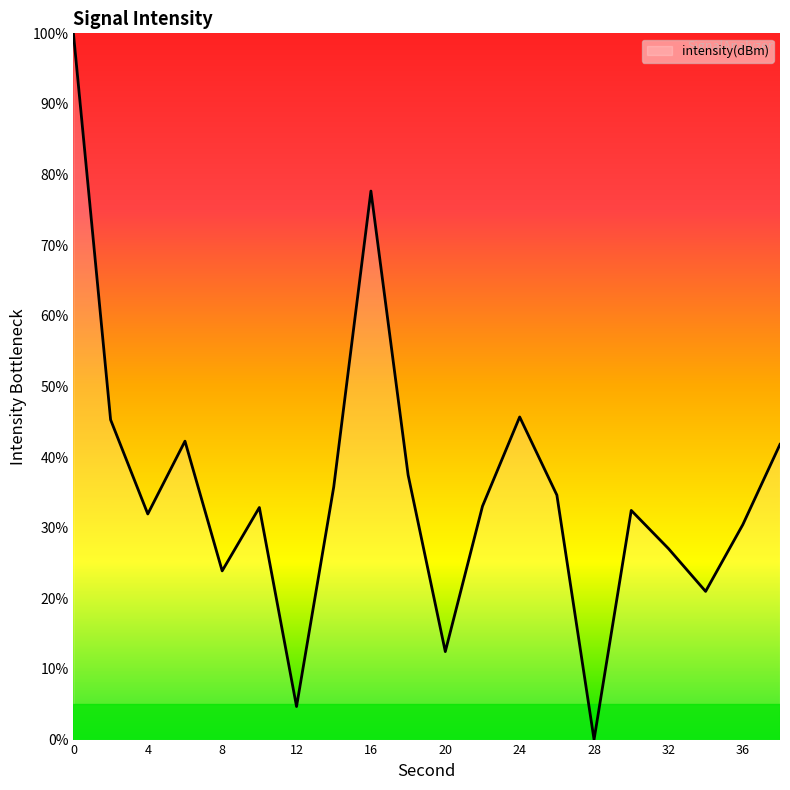

What is the maximum value shown in the chart?

100.0